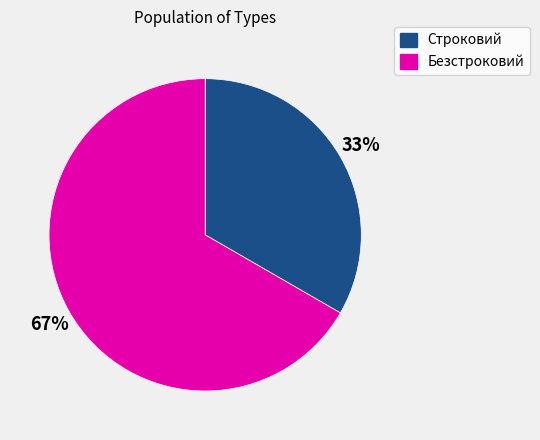

Do Безстроковий and Строковий together represent more than half of the pie?

Yes